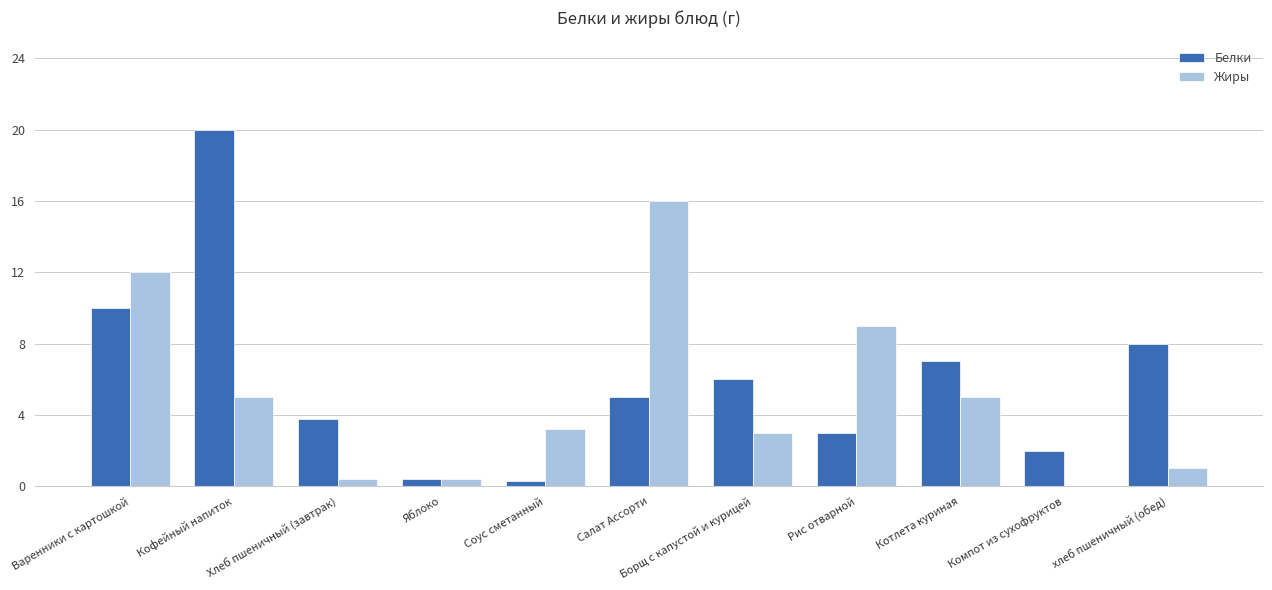

What is the maximum value shown in the chart?

20.0